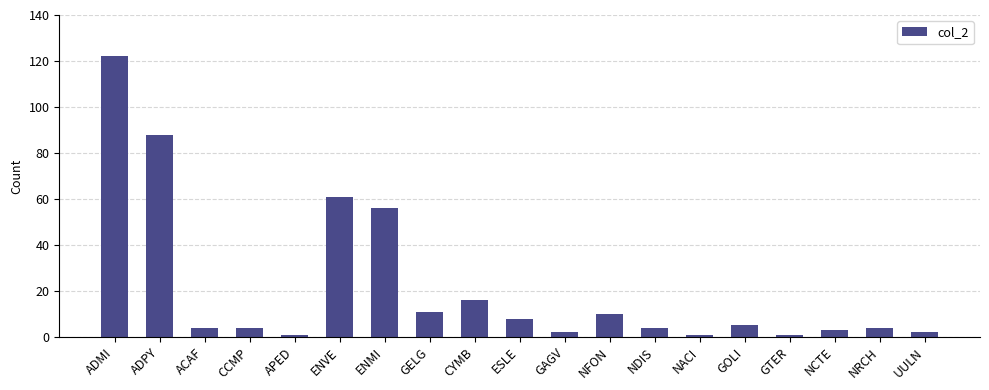

What is the ratio of the value at GELG to the value at NACI?

11.0